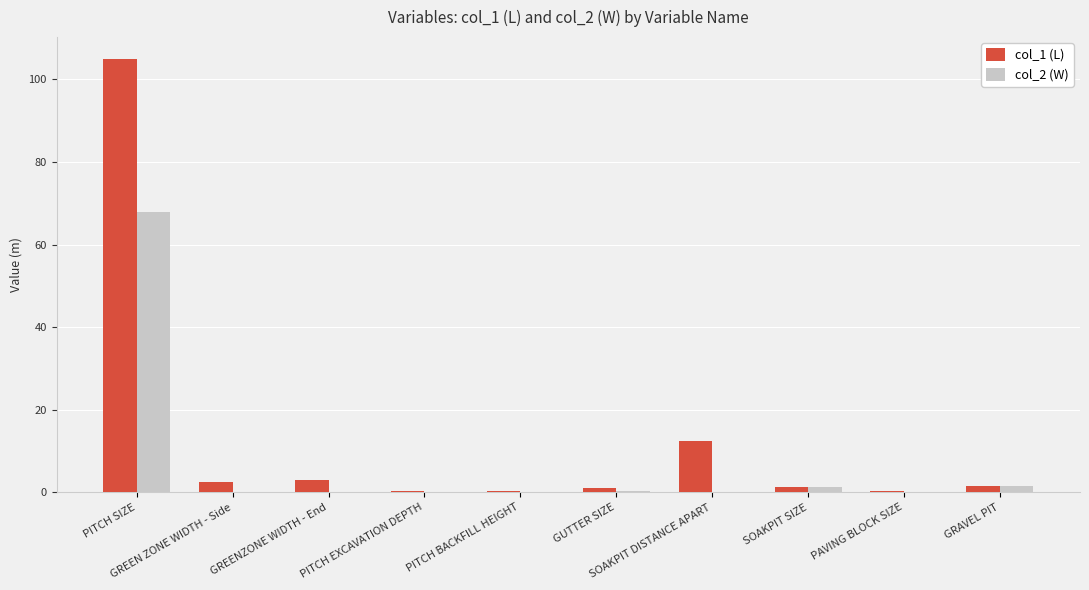

What is the sum of all col_2 (W) values?

71.2